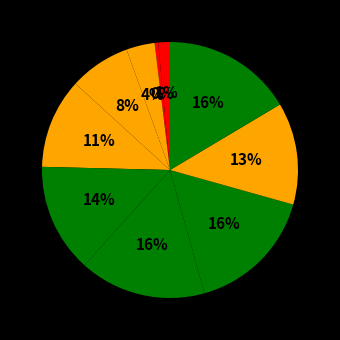

Is there a majority slice in this chart?

No